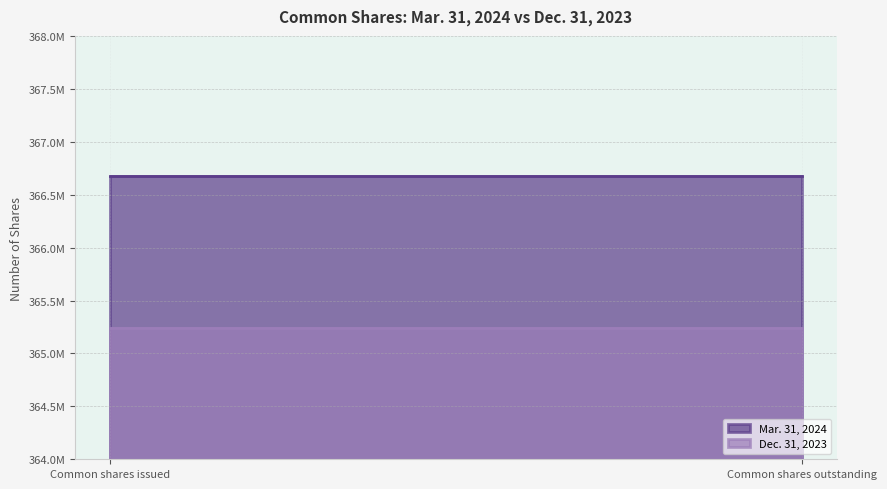

List the series in order of their overall mean, highest first.

Mar. 31, 2024, Dec. 31, 2023